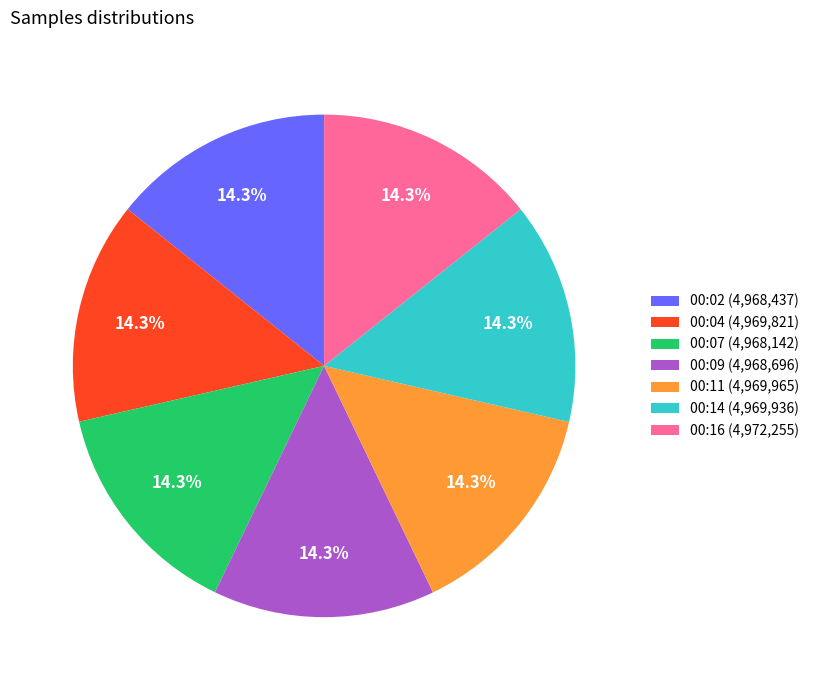

Combined, what portion of the pie is 00:02 (4,968,437) and 00:16 (4,972,255)?

28.6%